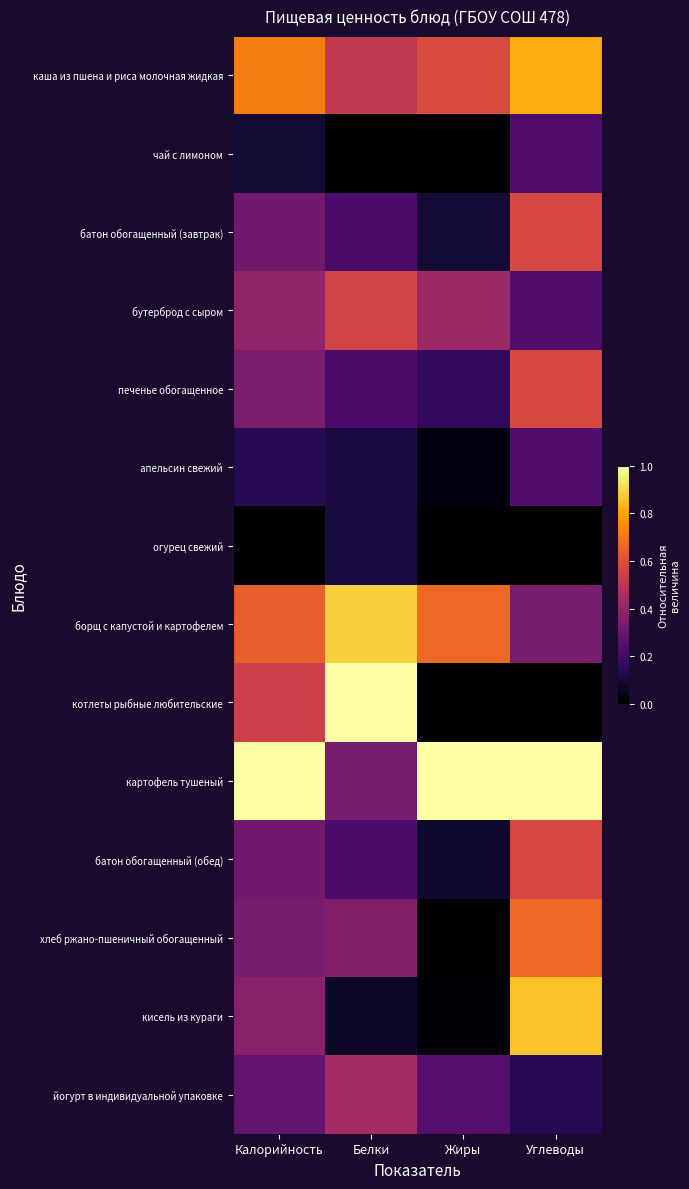

Reading left to right, what are all the values shown in this chart?

каша из пшена и риса молочная жидкая: Калорийность=0.7	Белки=0.5	Жиры=0.6	Углеводы=0.8
чай с лимоном: Калорийность=0.1	Белки=0.0	Жиры=0.0	Углеводы=0.2
батон обогащенный (завтрак): Калорийность=0.3	Белки=0.2	Жиры=0.1	Углеводы=0.6
бутерброд с сыром: Калорийность=0.4	Белки=0.6	Жиры=0.4	Углеводы=0.2
печенье обогащенное: Калорийность=0.3	Белки=0.2	Жиры=0.2	Углеводы=0.6
апельсин свежий: Калорийность=0.1	Белки=0.1	Жиры=0.0	Углеводы=0.2
огурец свежий: Калорийность=0.0	Белки=0.1	Жиры=0.0	Углеводы=0.0
борщ с капустой и картофелем: Калорийность=0.6	Белки=0.9	Жиры=0.7	Углеводы=0.3
котлеты рыбные любительские: Калорийность=0.5	Белки=1.0	Жиры=0.0	Углеводы=0.0
картофель тушеный: Калорийность=1.0	Белки=0.3	Жиры=1.0	Углеводы=1.0
батон обогащенный (обед): Калорийность=0.3	Белки=0.2	Жиры=0.1	Углеводы=0.6
хлеб ржано-пшеничный обогащенный: Калорийность=0.3	Белки=0.4	Жиры=0.0	Углеводы=0.7
кисель из кураги: Калорийность=0.4	Белки=0.1	Жиры=0.0	Углеводы=0.9
йогурт в индивидуальной упаковке: Калорийность=0.3	Белки=0.4	Жиры=0.2	Углеводы=0.1